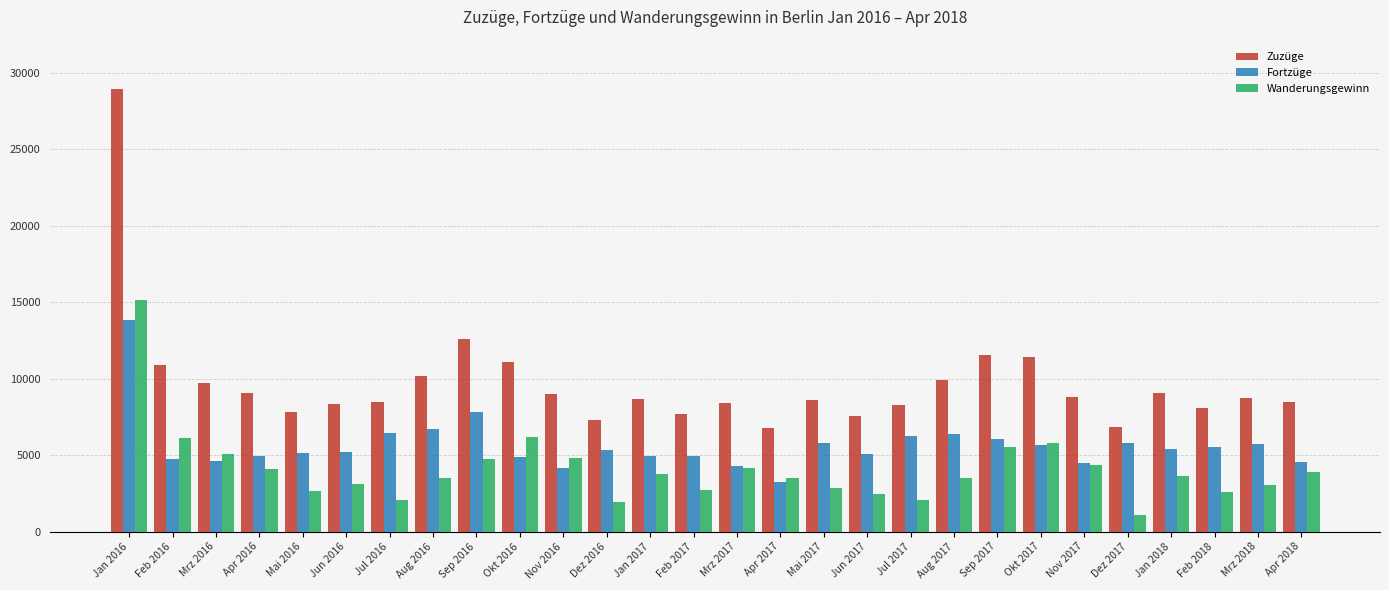

Rank the series by their average value, from lowest to highest.

Wanderungsgewinn, Fortzüge, Zuzüge